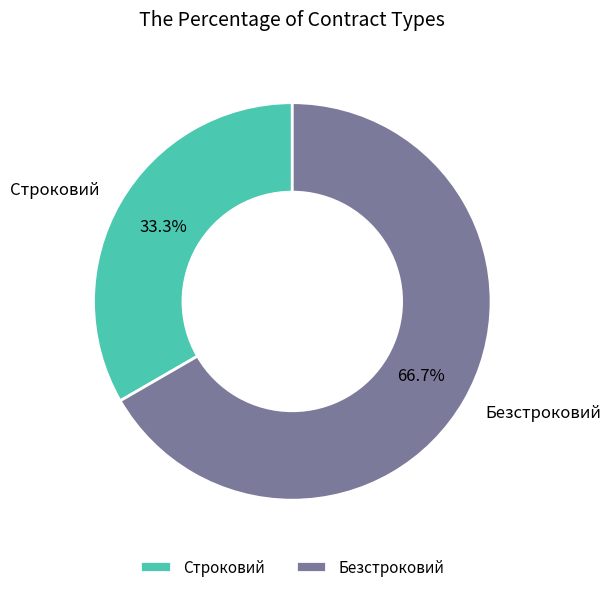

How many segments does this pie chart have?

2